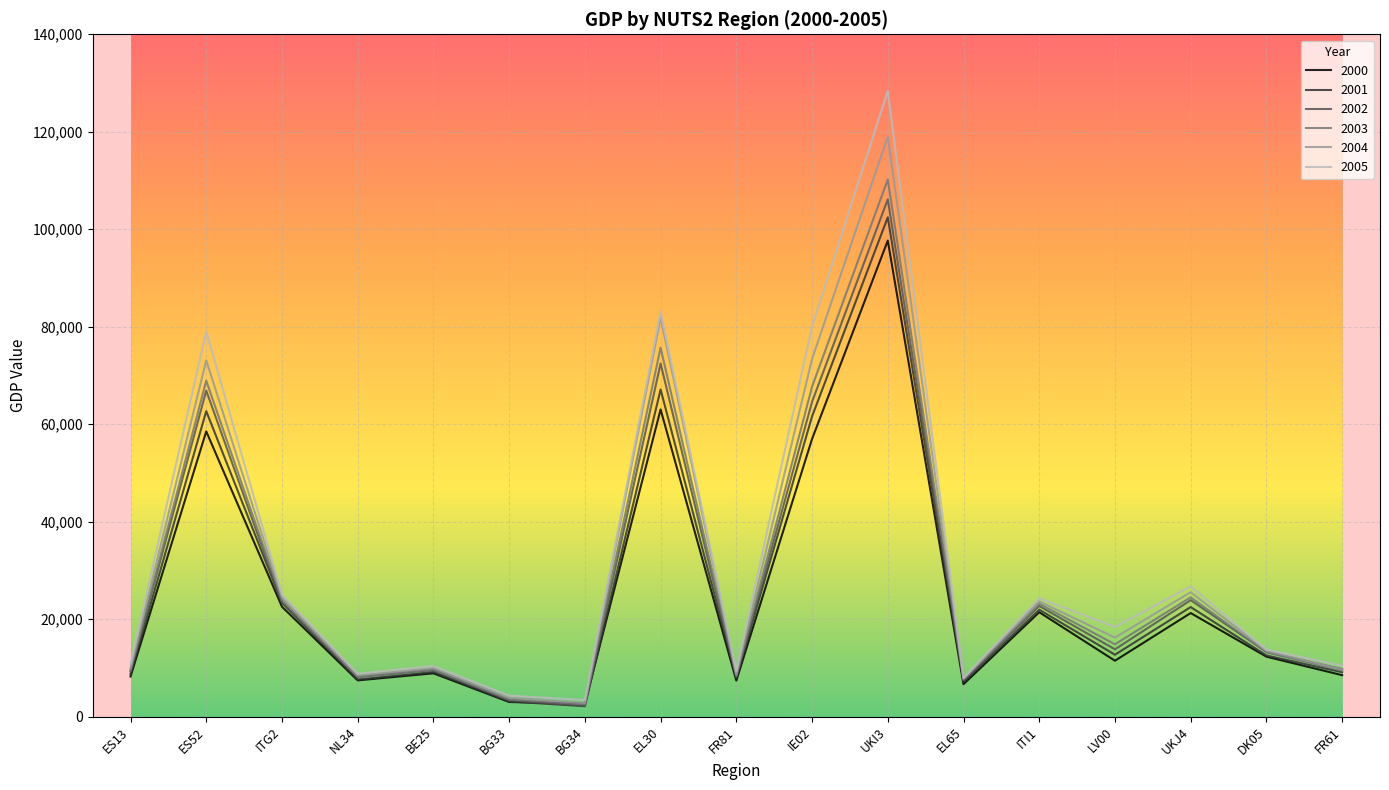

What is the approximate value of 2002 at EL30?

72446.3